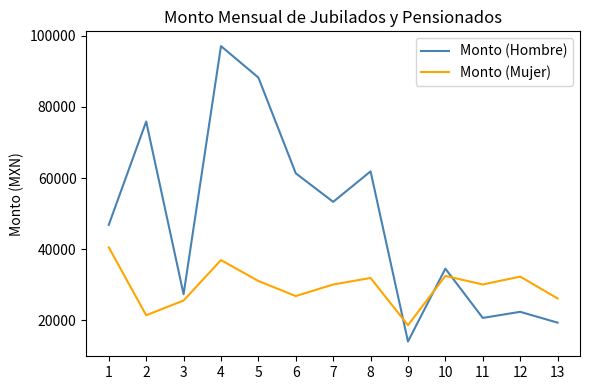

Between 8 and 11, which series saw the biggest shift?

Monto (Hombre)